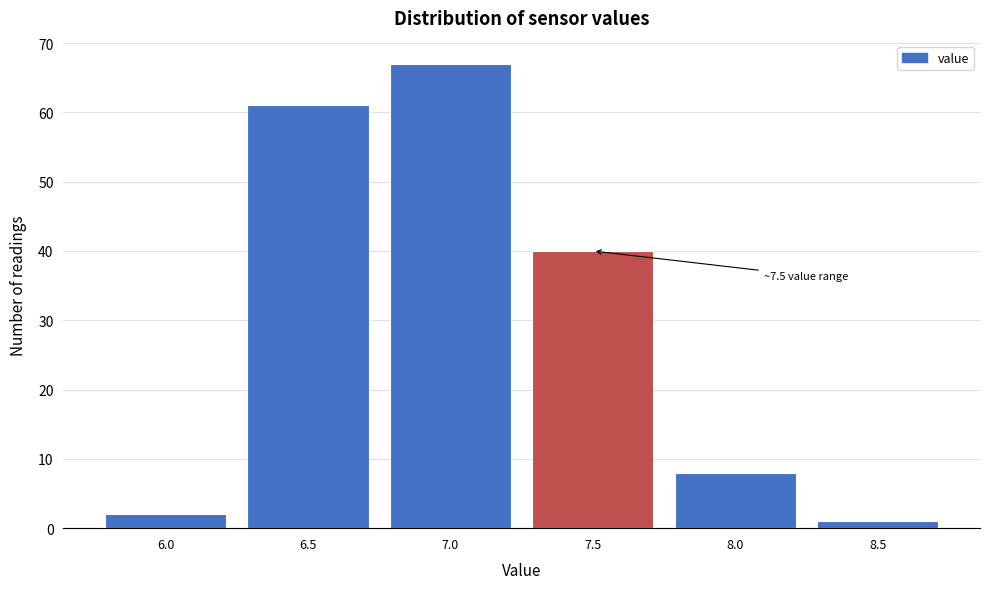

Reading left to right, extract all data points from this chart.

2	61	67	40	8	1